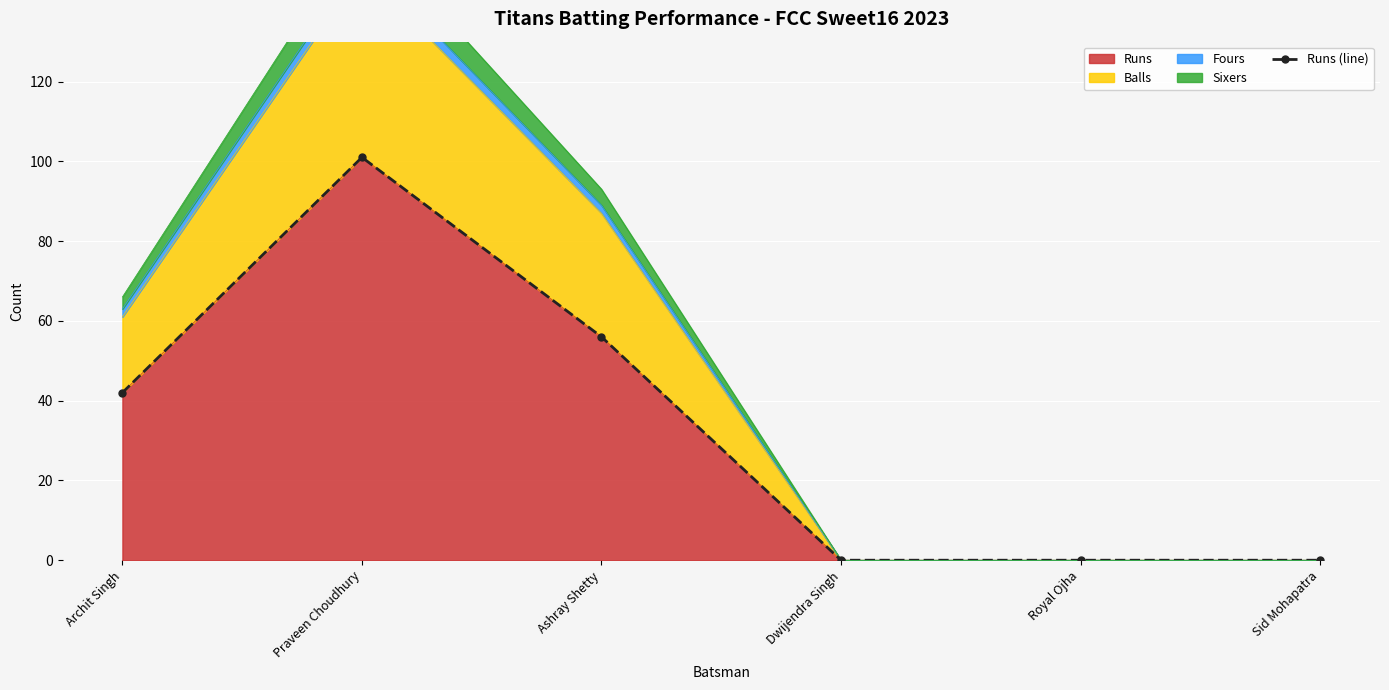

What is the approximate value at Archit Singh?

42